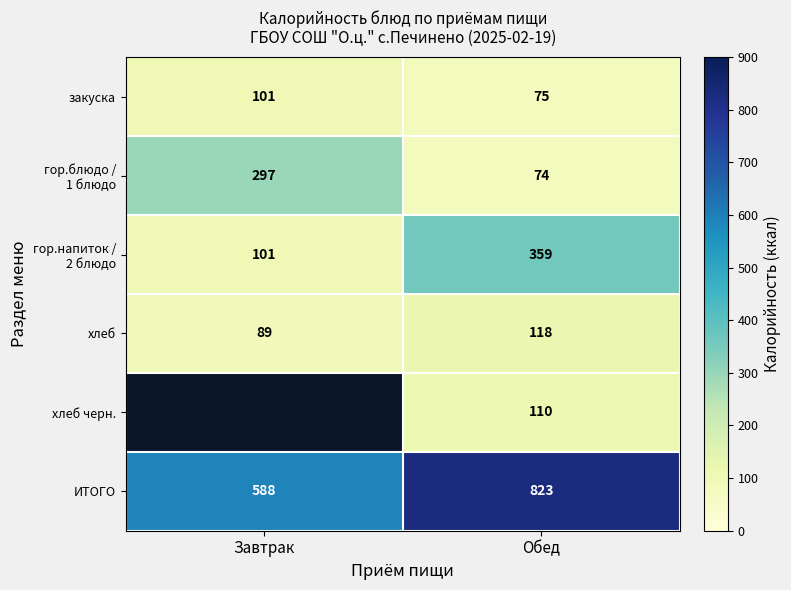

What is the difference between the highest and lowest values at Обед?

749